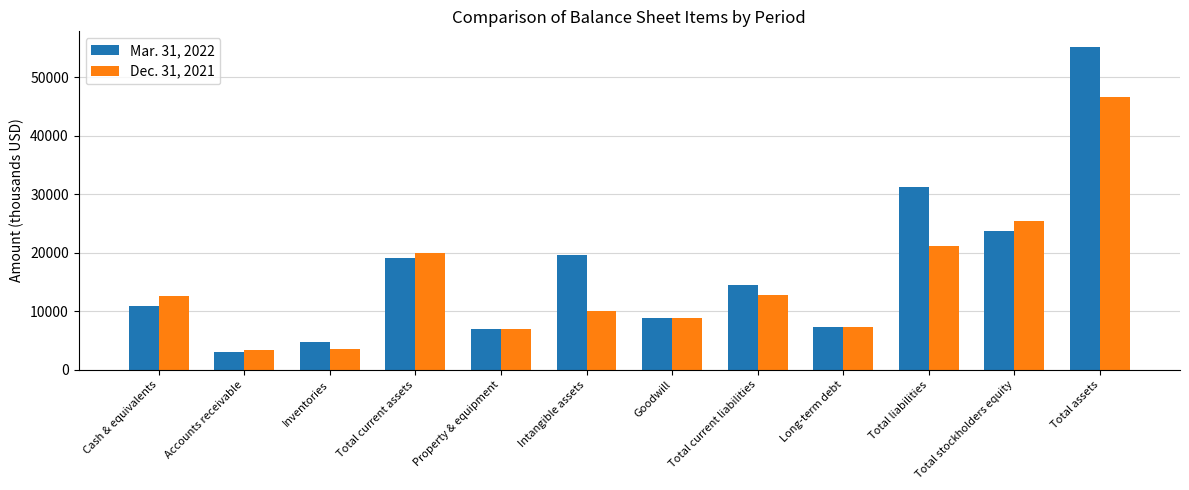

What is the total value across all series at Intangible assets?

29651